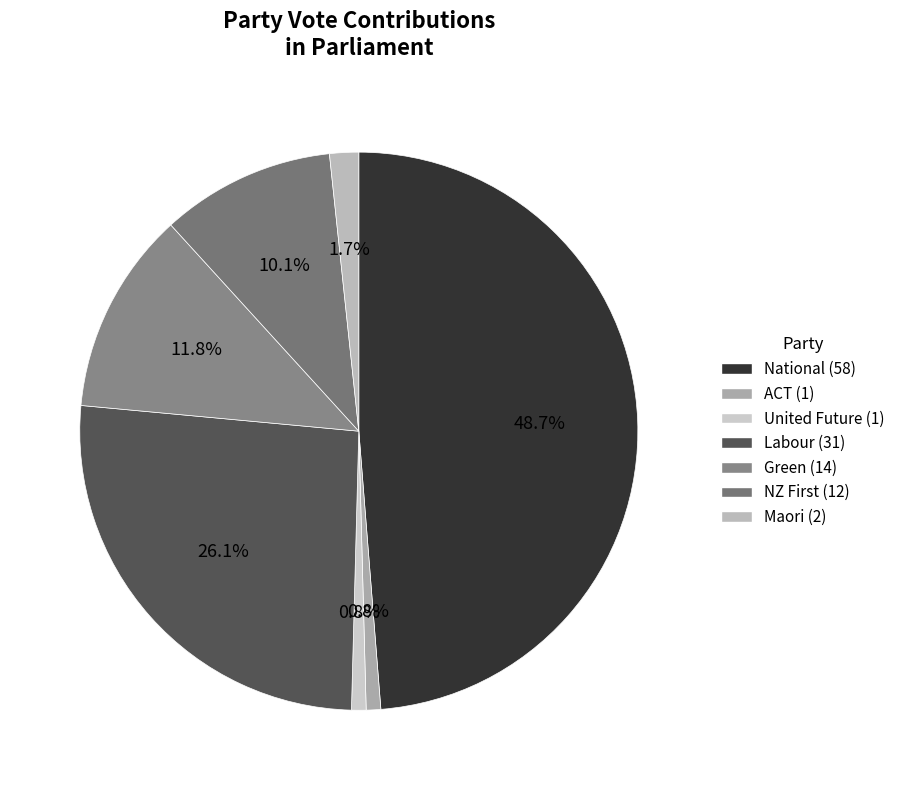

Count the number of slices in the pie.

7